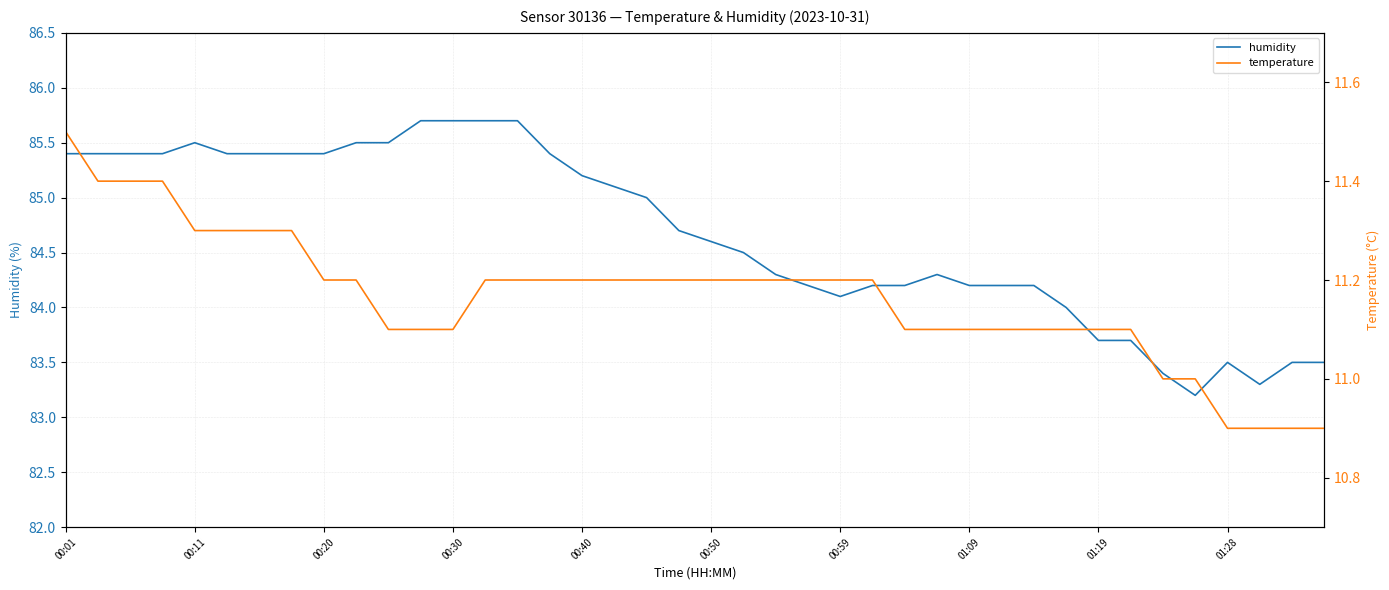

What is the minimum value for humidity?

83.2